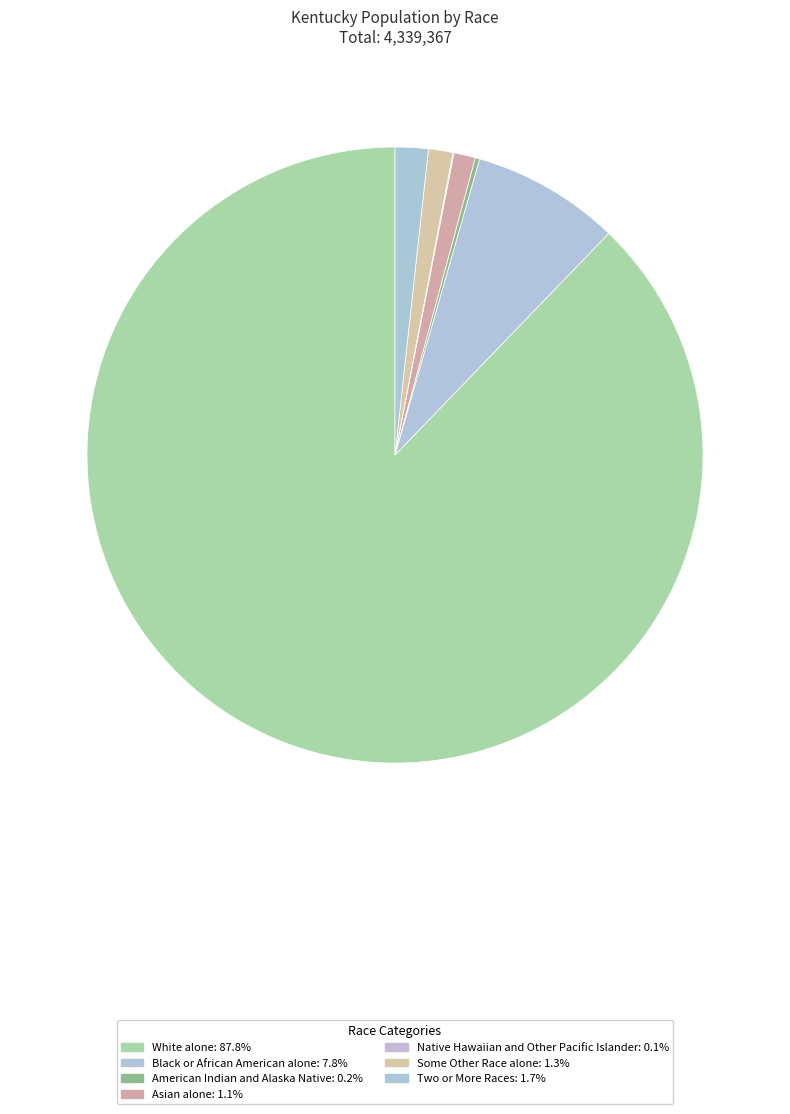

To the nearest percent, what is the average slice percentage?

14%